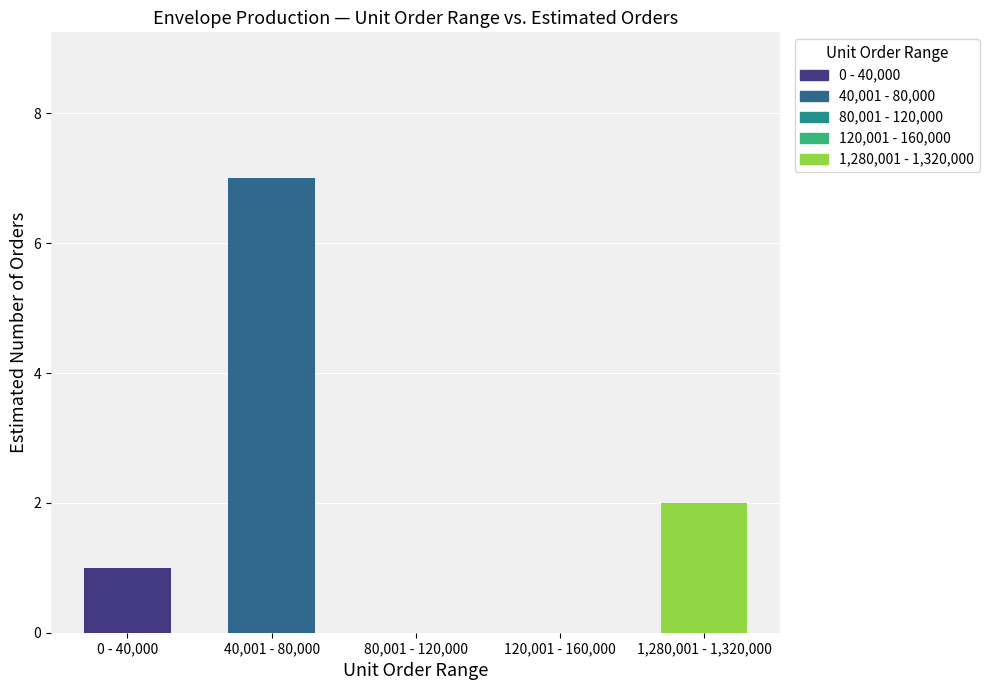

What is the greatest value displayed?

7